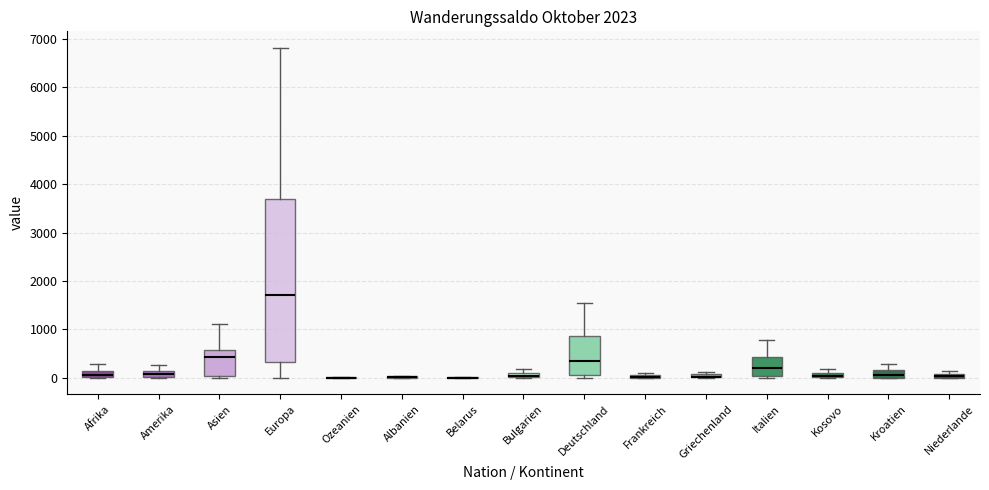

Which box is the tallest, from its lower edge to its upper edge?

Europa